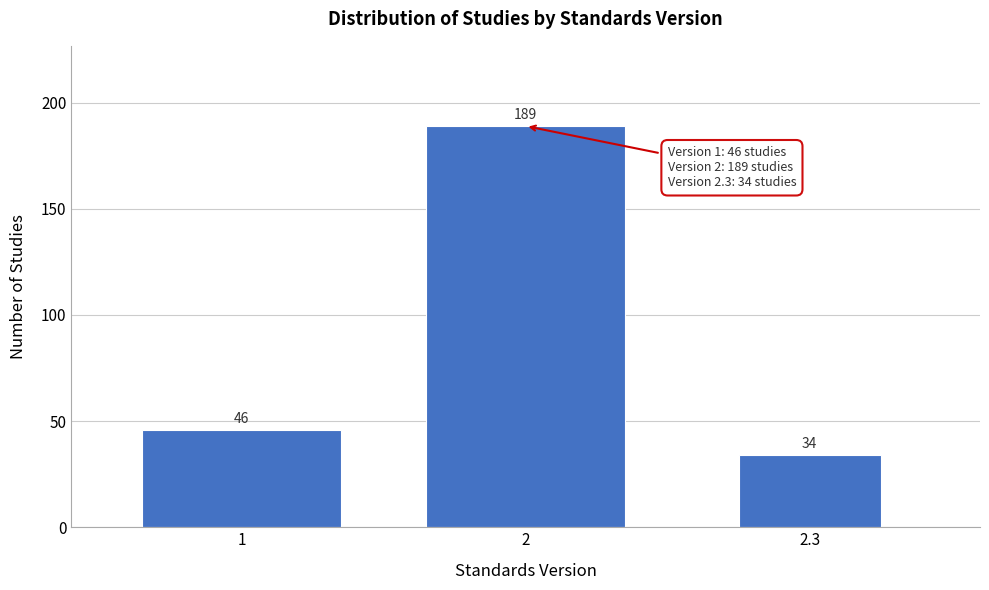

Reading left to right, extract all data points from this chart.

46	189	34